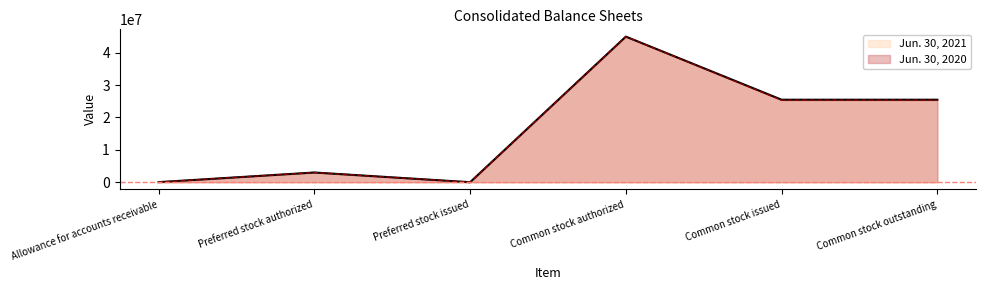

True or false: Jun. 30, 2020 and Jun. 30, 2021 intersect in this chart.

False